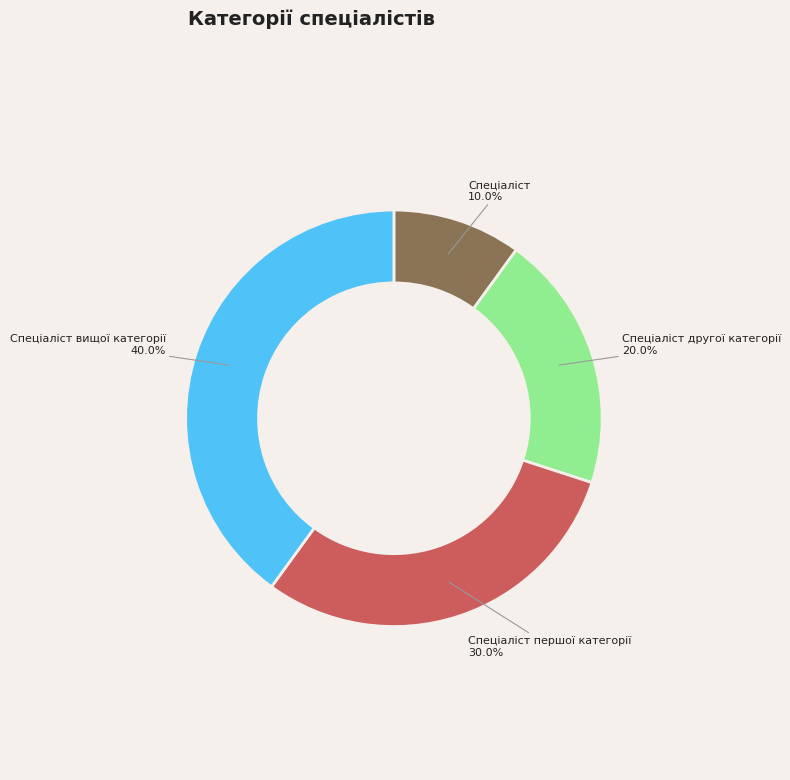

To the nearest percent, what is the combined percentage of Спеціаліст другої категорії and Спеціаліст першої категорії?

50%